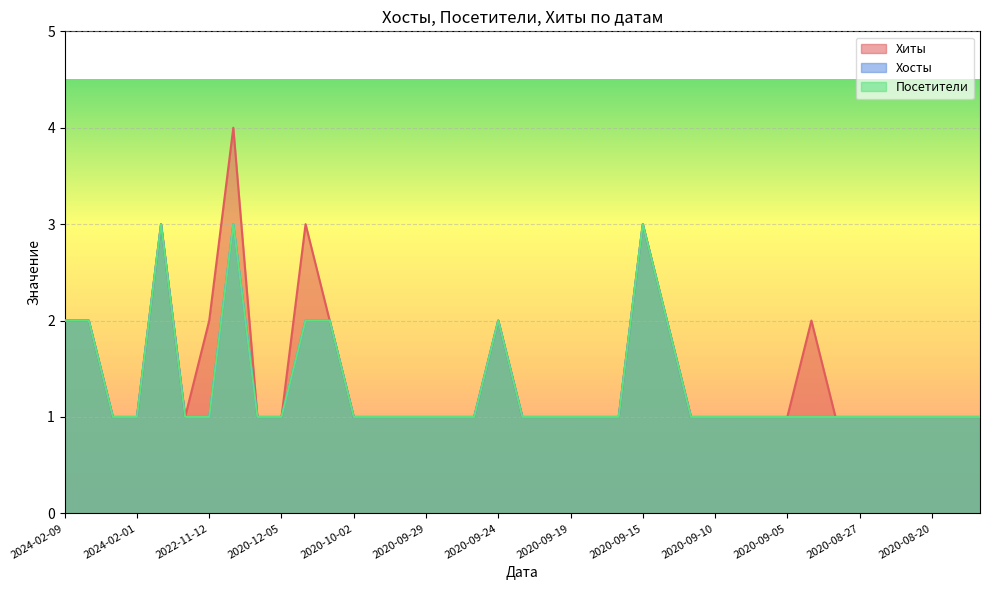

True or false: Хосты and Посетители cross at least once.

False